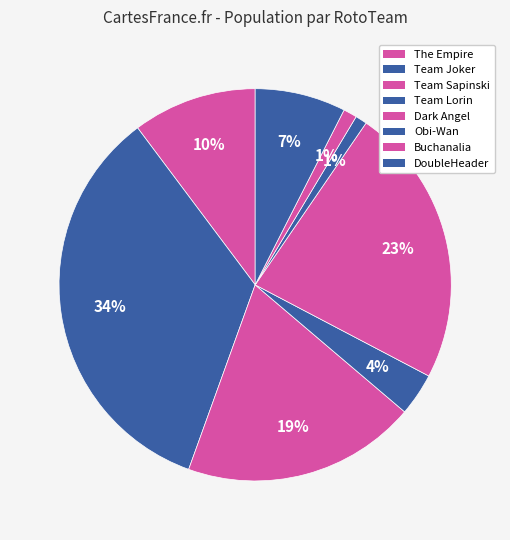

The DoubleHeader slice represents 7% of the pie. True or false?

True